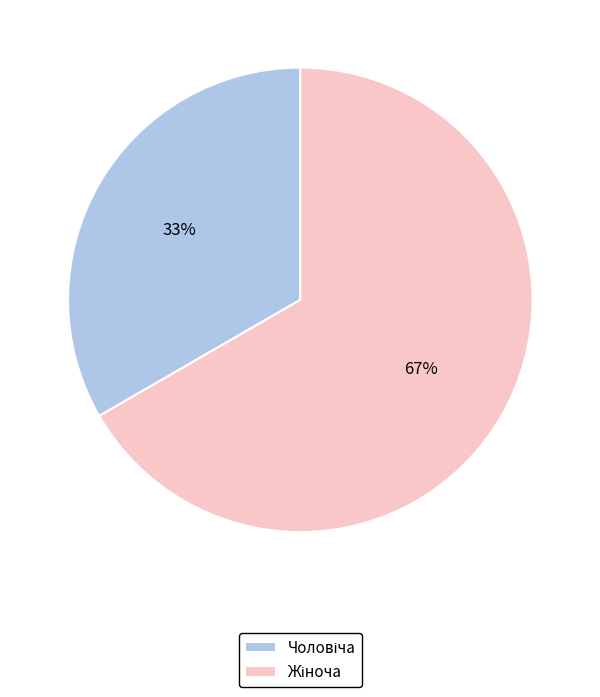

Is there any slice that represents more than half of the pie?

Yes